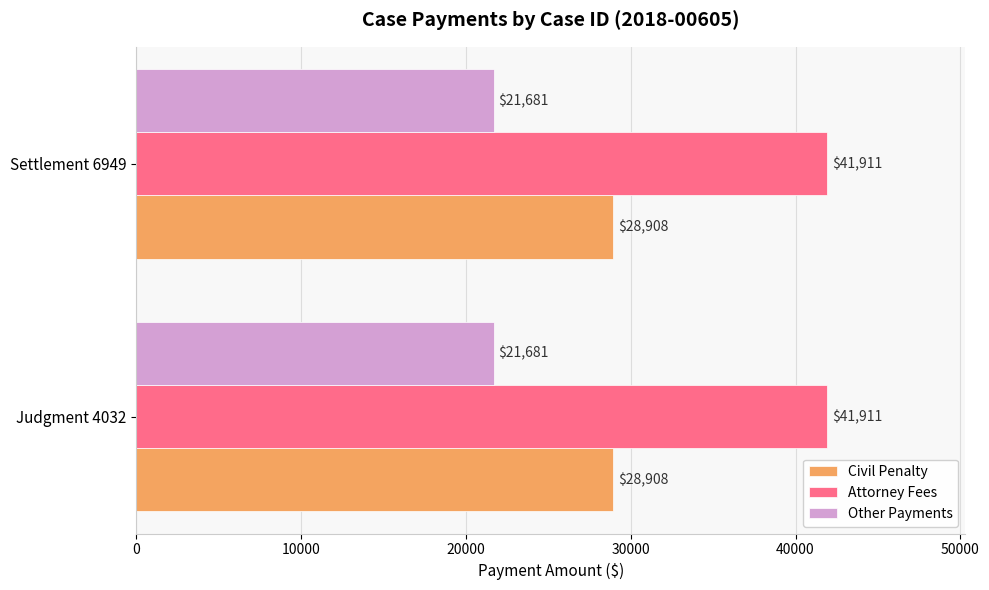

What is the difference between the highest and lowest values at Settlement 6949?

20230